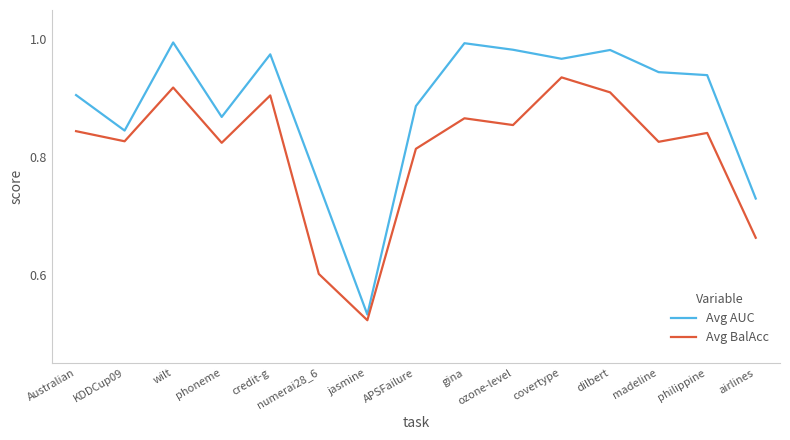

What is the sum of the Avg BalAcc values at dilbert and phoneme?

1.7